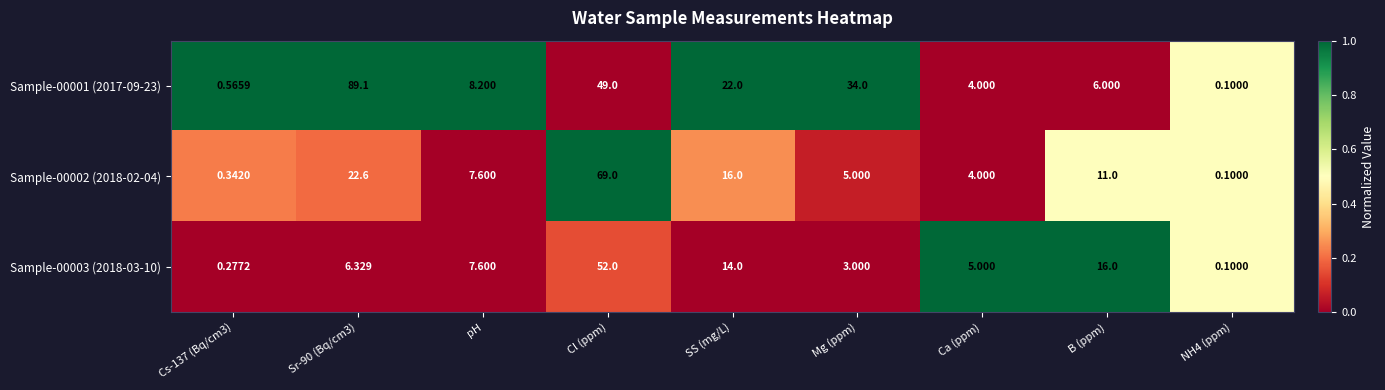

At which category is the sum across all series the highest?

Cl (ppm)